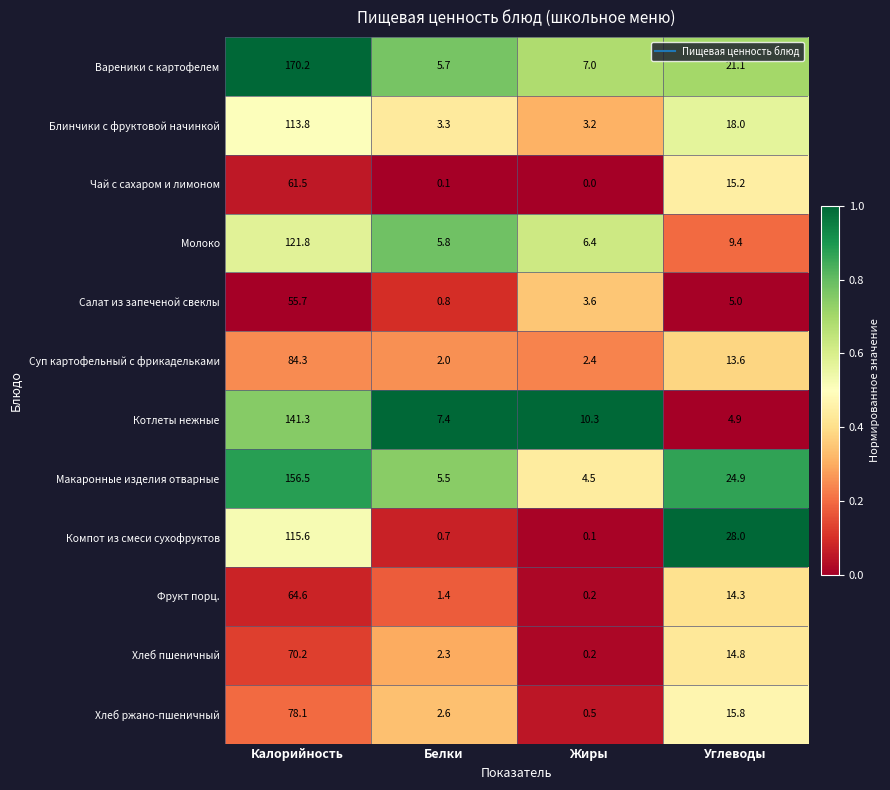

At which category is the sum across all series the highest?

Калорийность